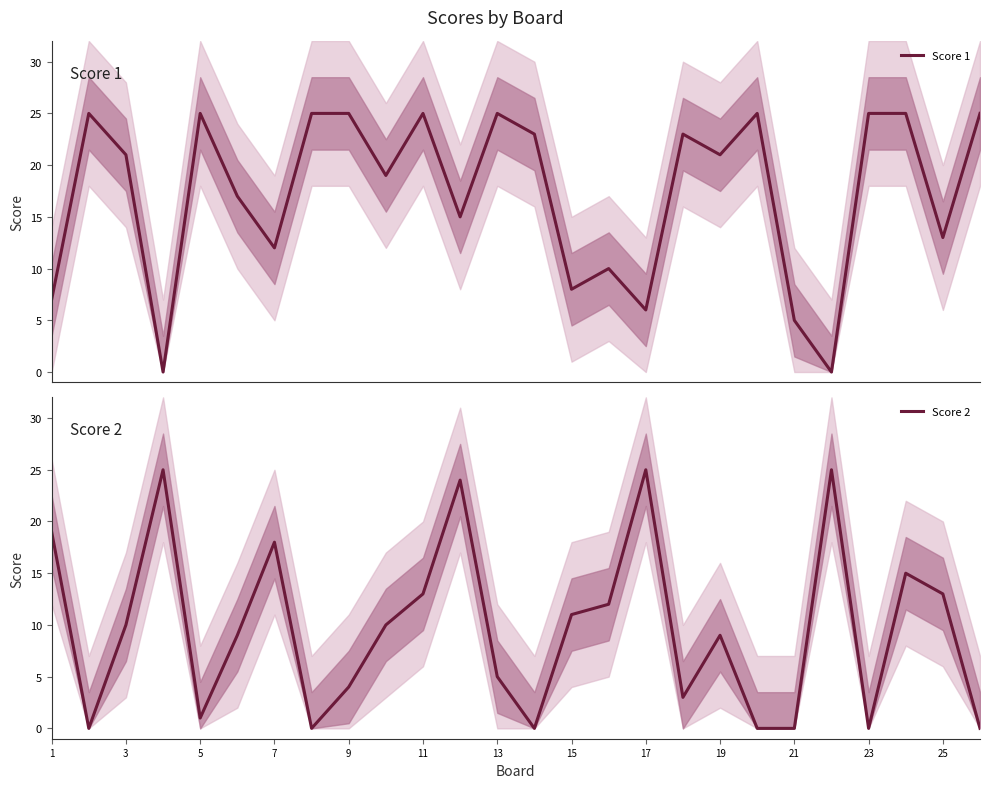

Is this an area chart (filled region under the line)?

No